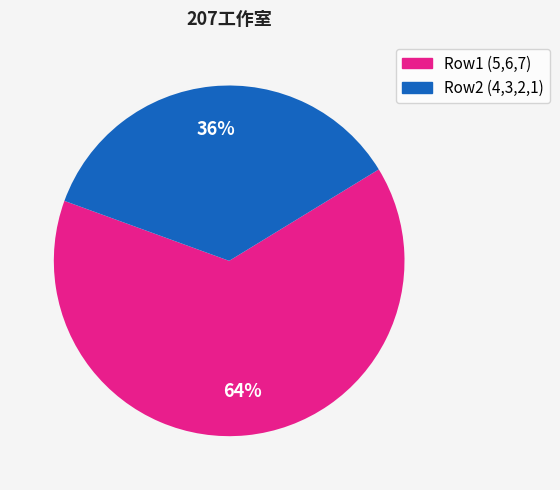

To the nearest percent, what is the average slice percentage?

50%